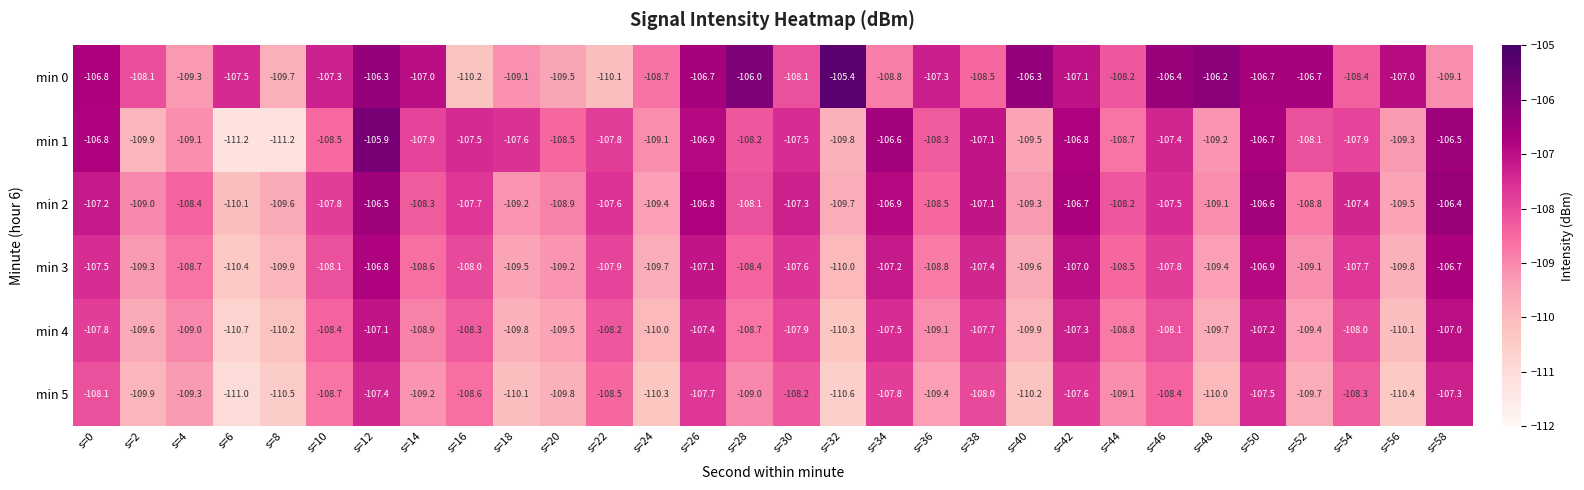

How many data points does each series have?

30